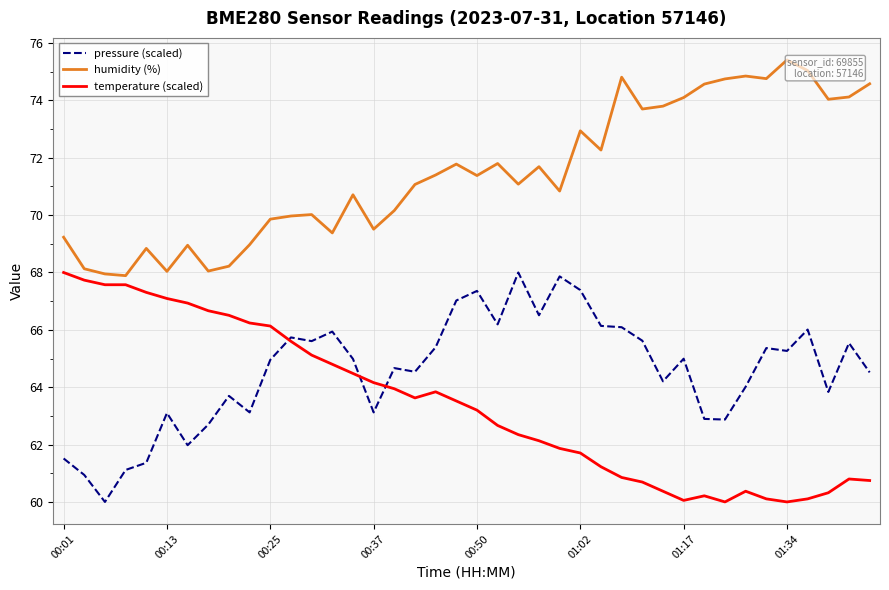

How many lines are shown in the chart?

3